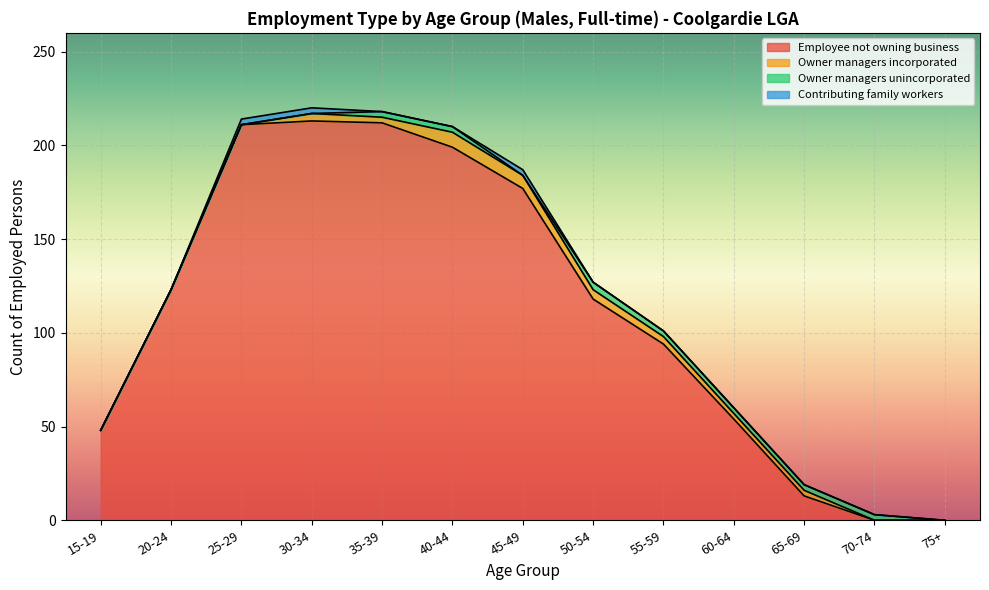

Between 20-24 and 60-64, which series saw the biggest shift?

Employee not owning business